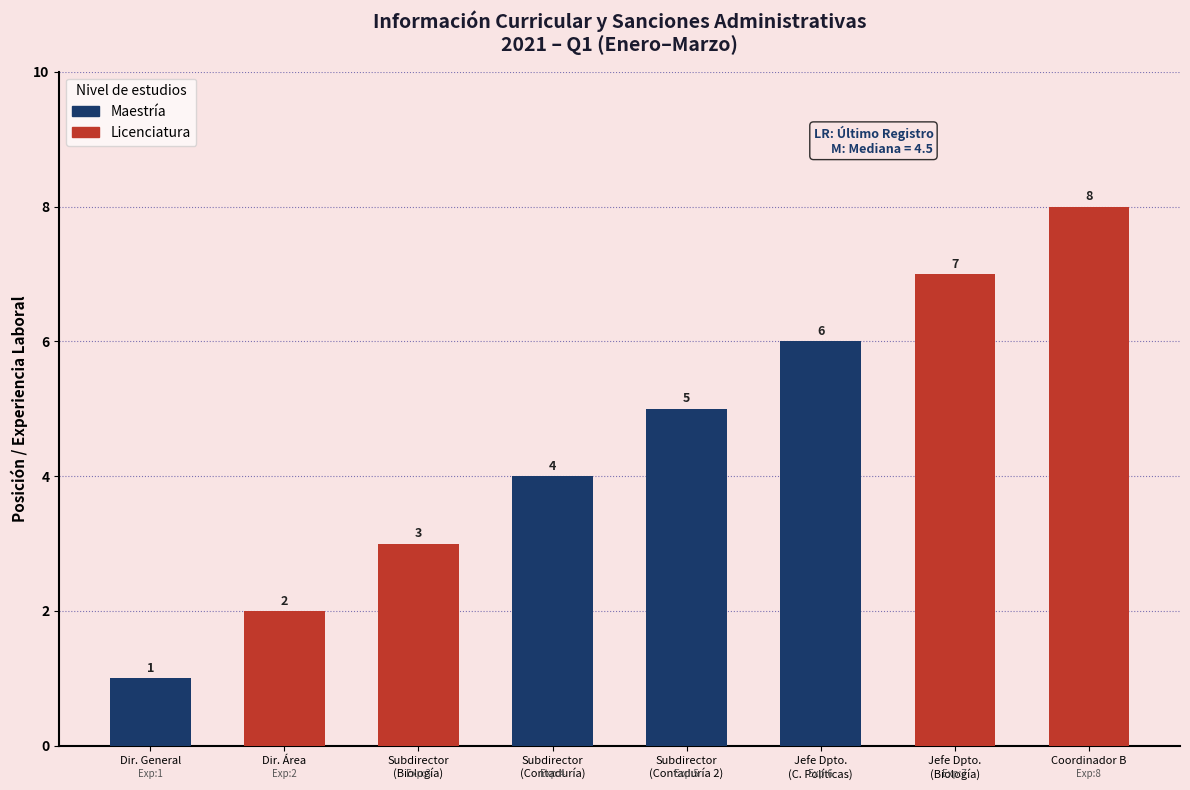

Which category has the highest value across all series?

Coordinador B